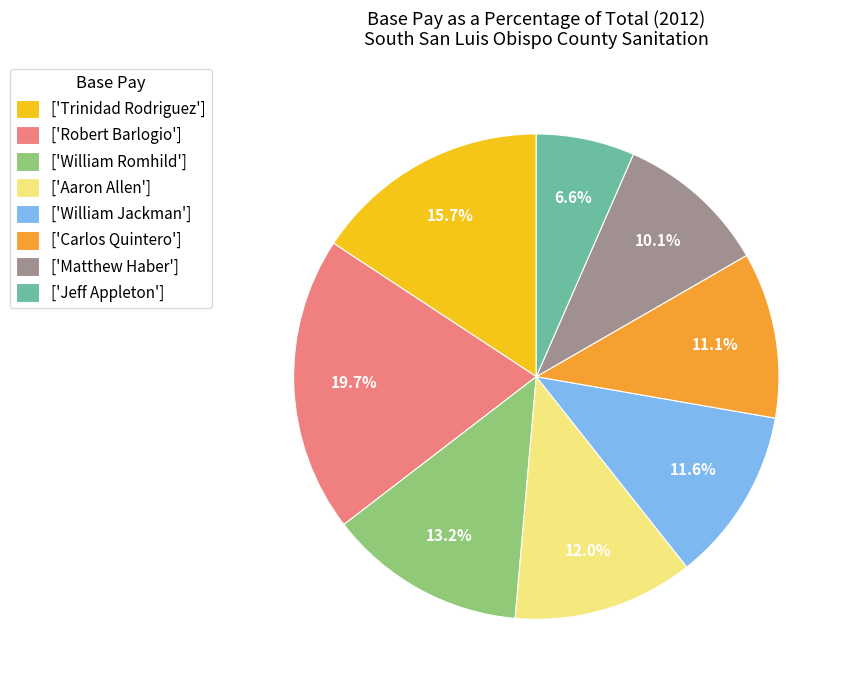

What is the ratio of the value at ['William Romhild'] to the value at ['William Jackman']?

1.1